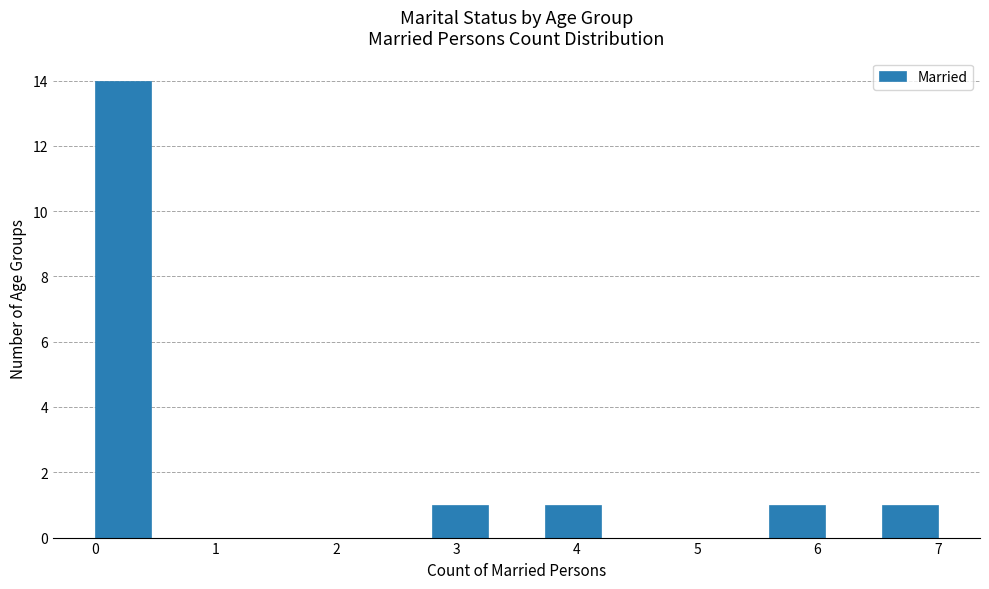

Reading left to right, list every bar in this chart as the range it spans on the x-axis followed by its height. Neither the bar edges nor the heights are printed on the chart, so give them approximately, as read against the axes.

0.0 to 0.5: 14
0.5 to 0.9: 0
0.9 to 1.4: 0
1.4 to 1.9: 0
1.9 to 2.3: 0
2.3 to 2.8: 0
2.8 to 3.3: 1
3.3 to 3.7: 0
3.7 to 4.2: 1
4.2 to 4.7: 0
4.7 to 5.1: 0
5.1 to 5.6: 0
5.6 to 6.1: 1
6.1 to 6.5: 0
6.5 to 7.0: 1